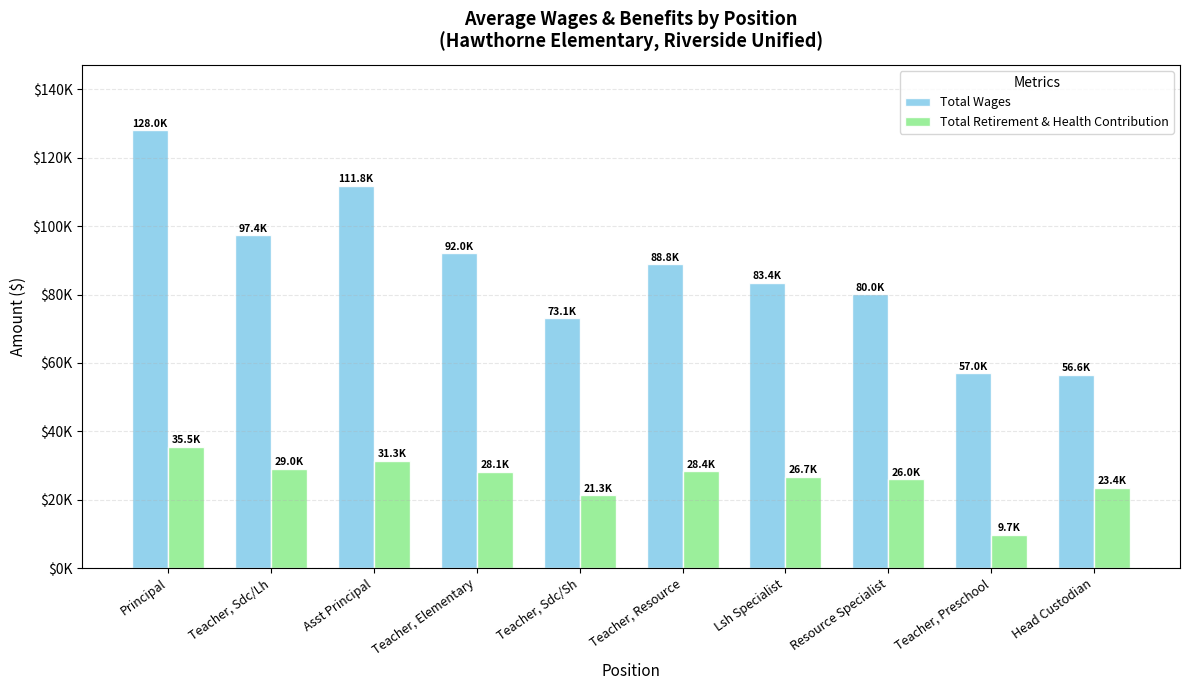

What is the sum of all Total Wages values?

868123.1